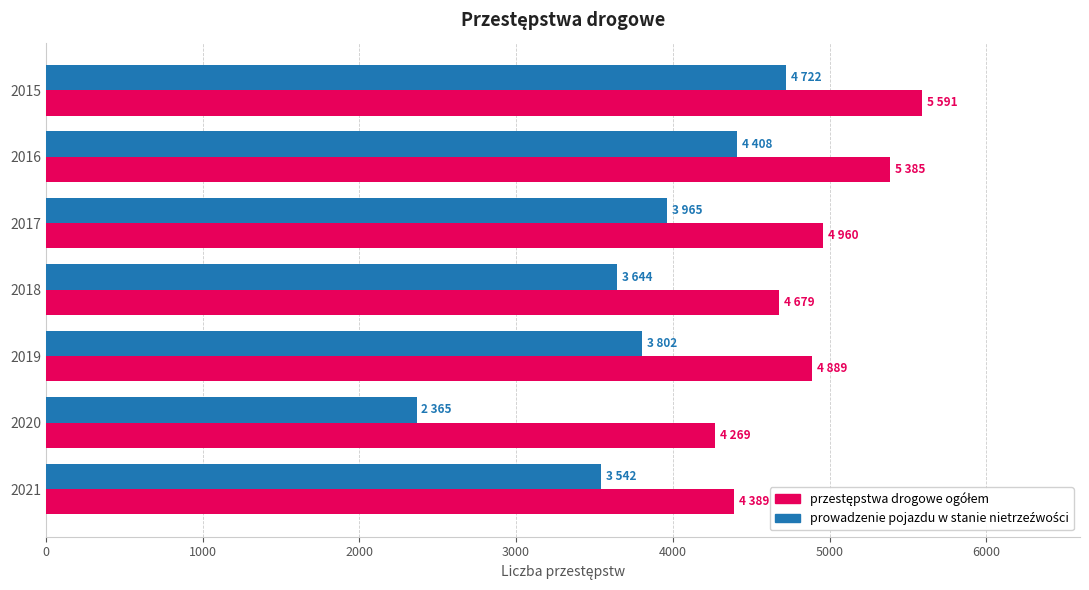

Which category has the highest value across all series?

2015